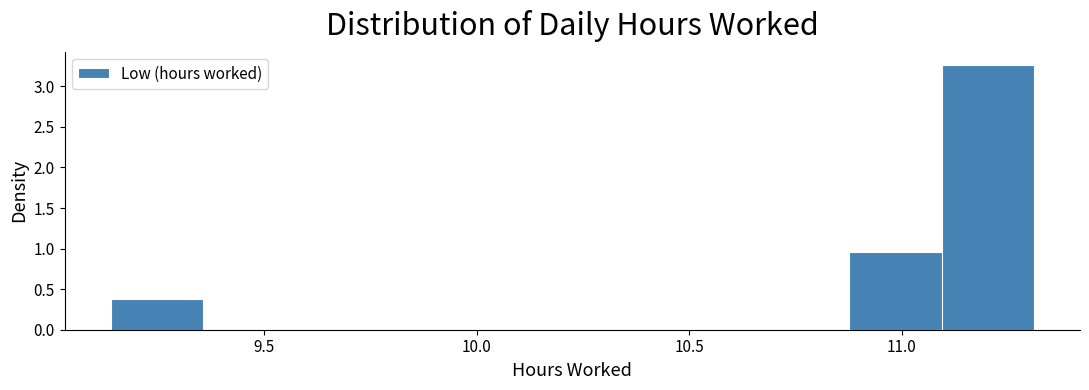

Reading left to right, list every bar in this chart as the range it spans on the x-axis followed by its height. Neither the bar edges nor the heights are printed on the chart, so give them approximately, as read against the axes.

9.15 to 9.35: 0.40
9.35 to 9.55: 0
9.55 to 9.80: 0
9.80 to 10.00: 0
10.00 to 10.25: 0
10.25 to 10.45: 0
10.45 to 10.65: 0
10.65 to 10.90: 0
10.90 to 11.10: 0.95
11.10 to 11.30: 3.25